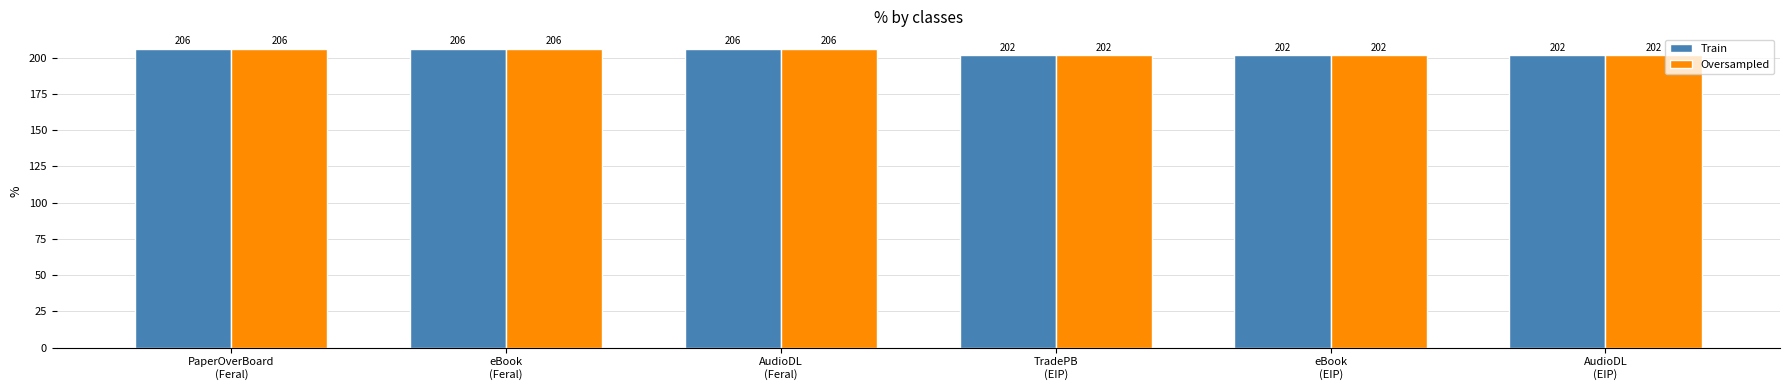

At how many categories does at least one series exceed 203?

3